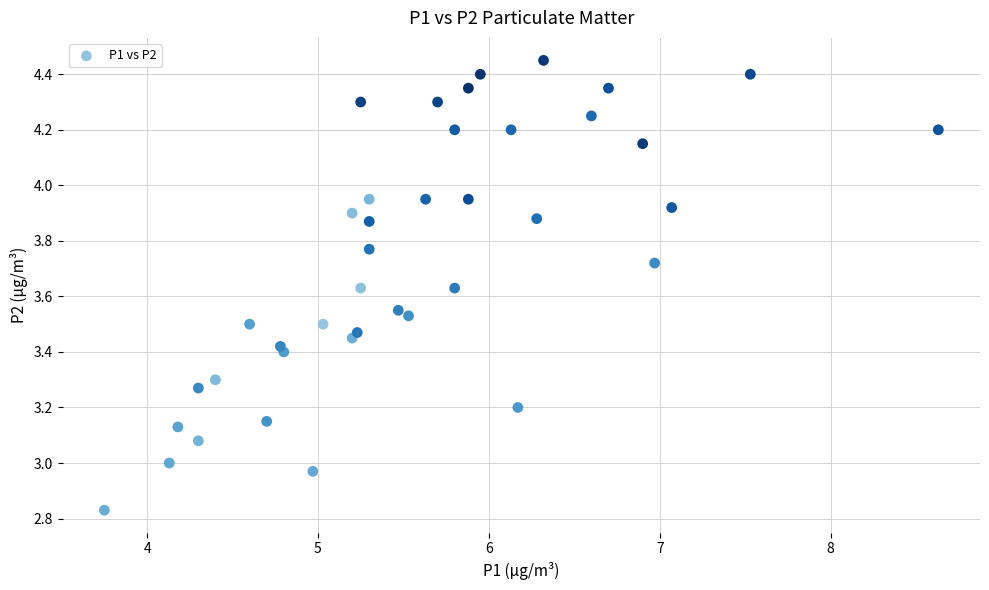

What is the range of X values (max minus min)?

4.9